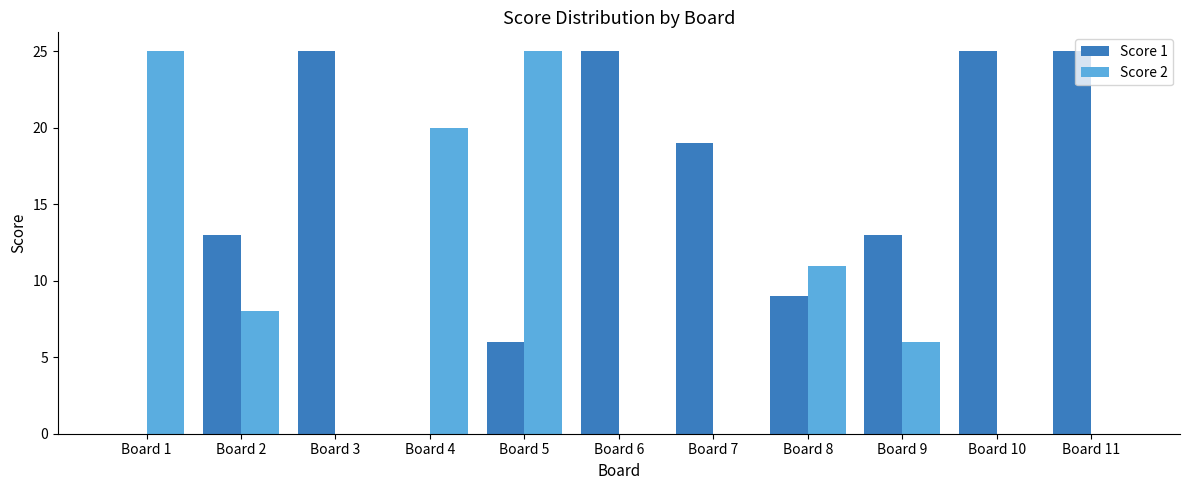

Is it true that Score 2 equals 28 at Board 4?

False